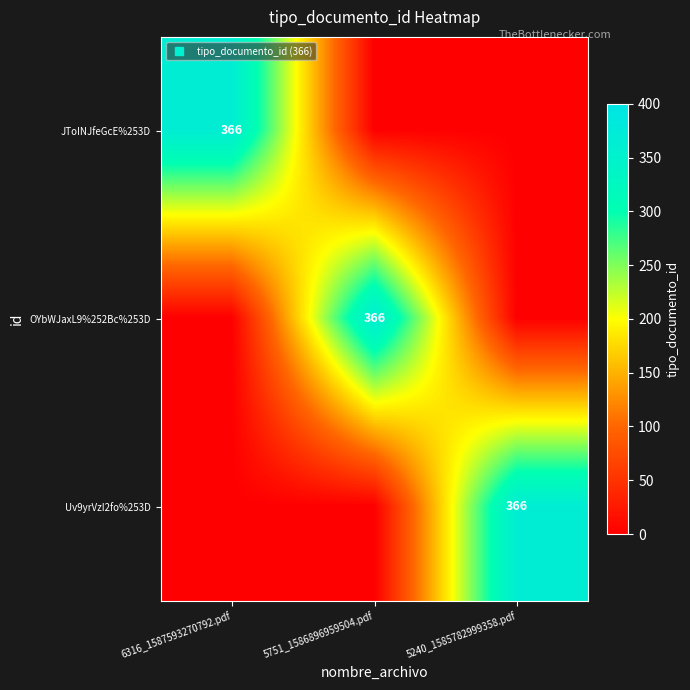

How many values in Uv9yrVzI2fo%253D are above zero?

1